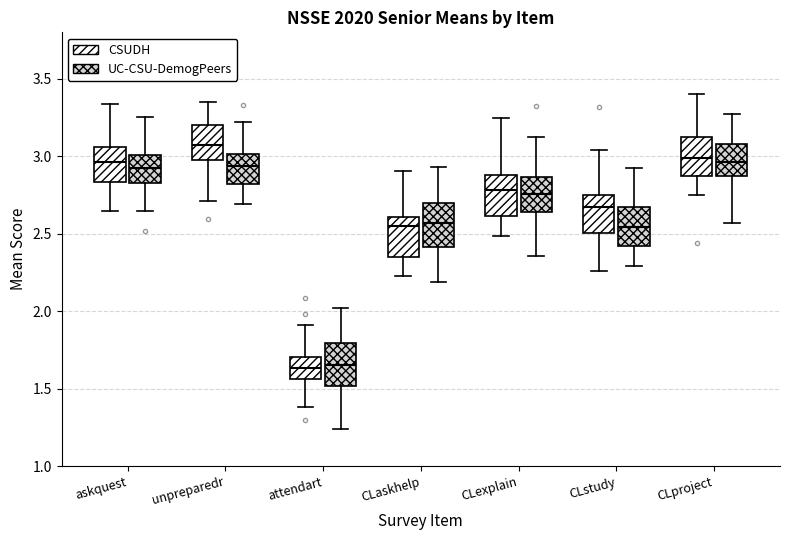

Where does the median line of the box for askquest (UC-CSU-DemogPeers) sit on the y-axis? The values are not printed on the chart, so give them approximately, as read against the axis.

2.90